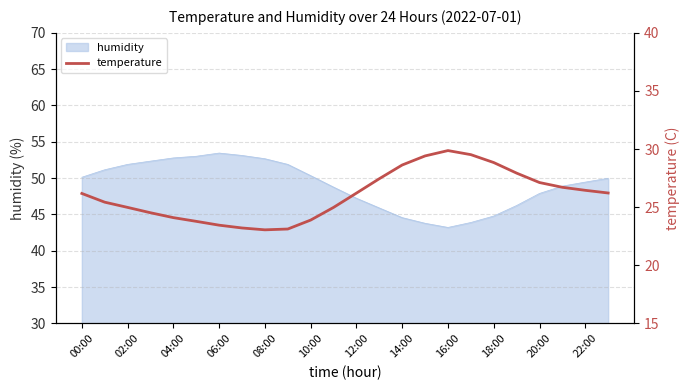

At which category does the data reach its first local peak?

16:00